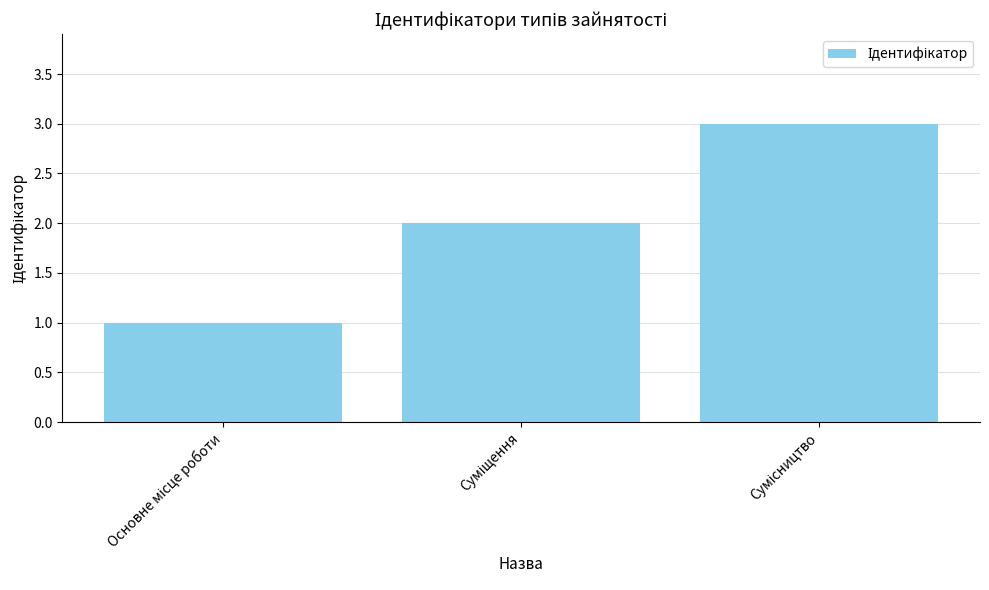

What is the maximum value shown in the chart?

3